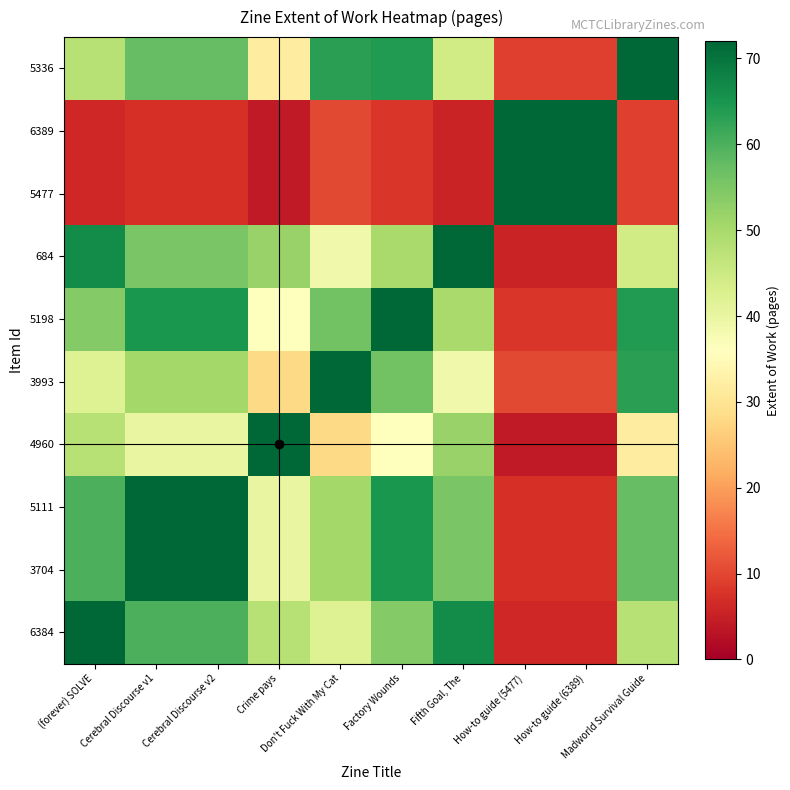

What is the smallest value displayed?

4.0